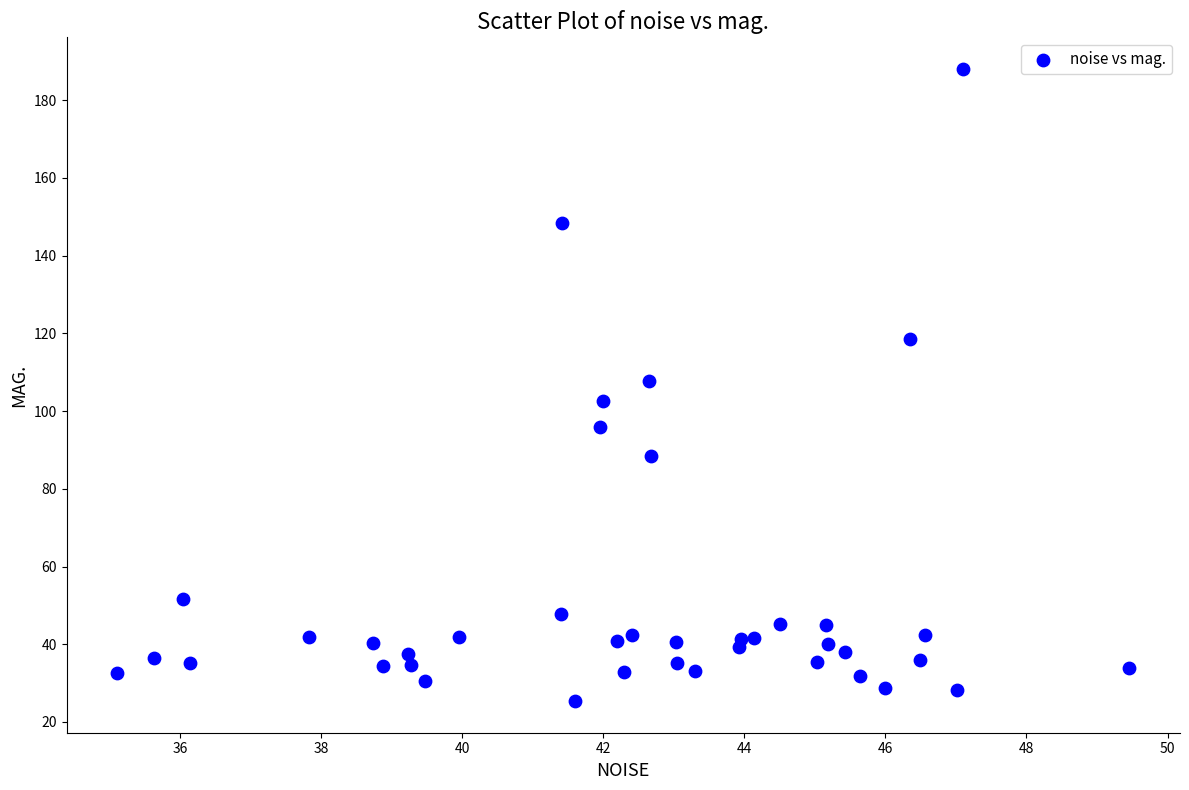

What is the range of X values (max minus min)?

14.3